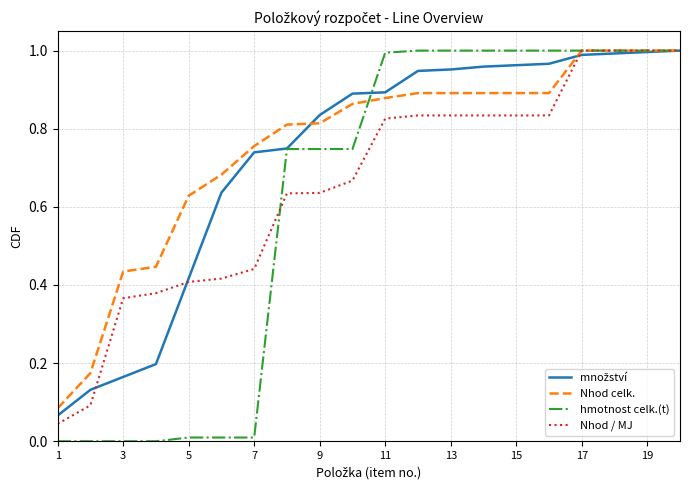

Which series has the widest spread of values?

hmotnost celk.(t)